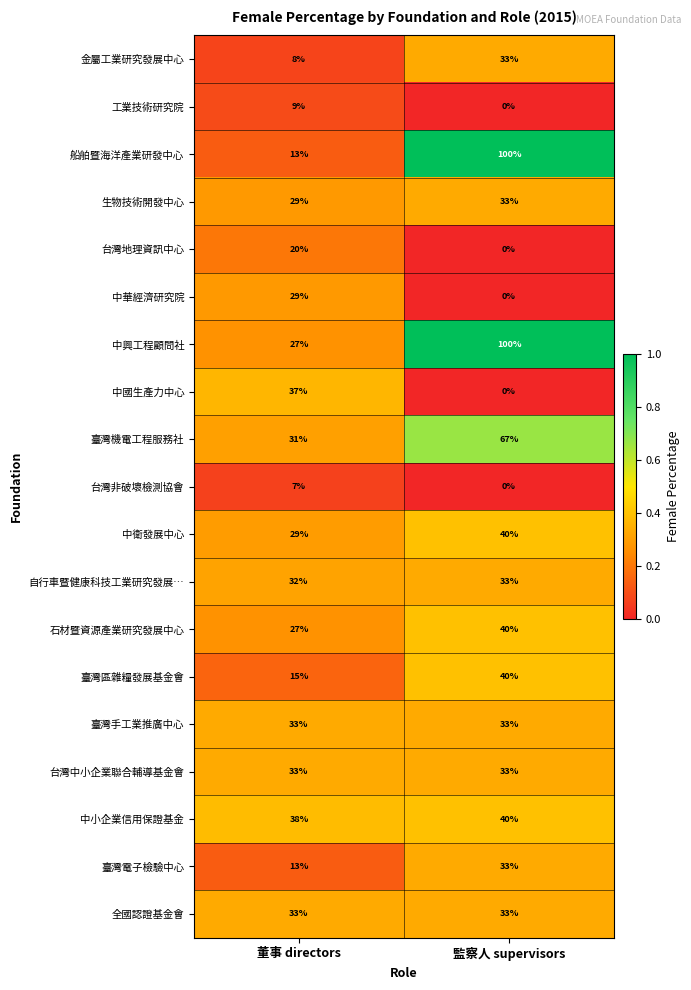

What is the difference between the highest and lowest values at 董事 directors?

31